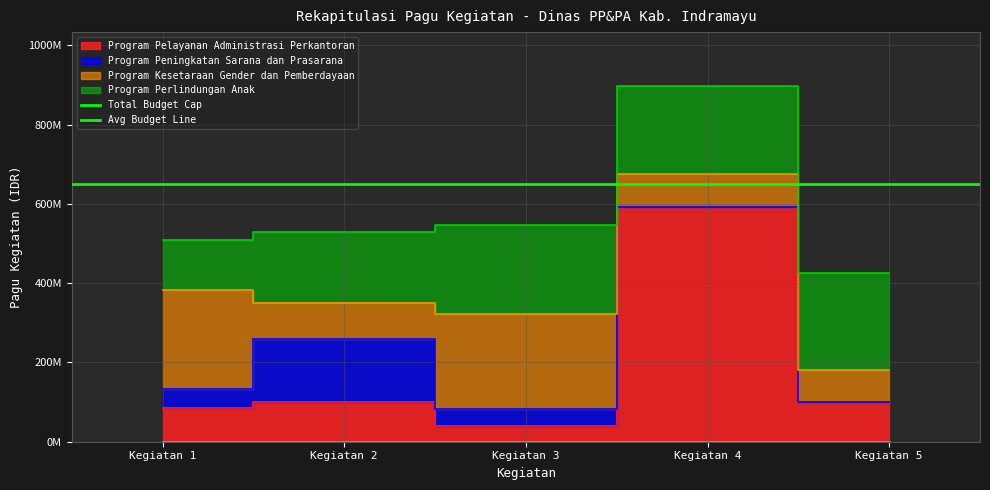

Which series has the largest total across all categories?

Program Perlindungan Anak